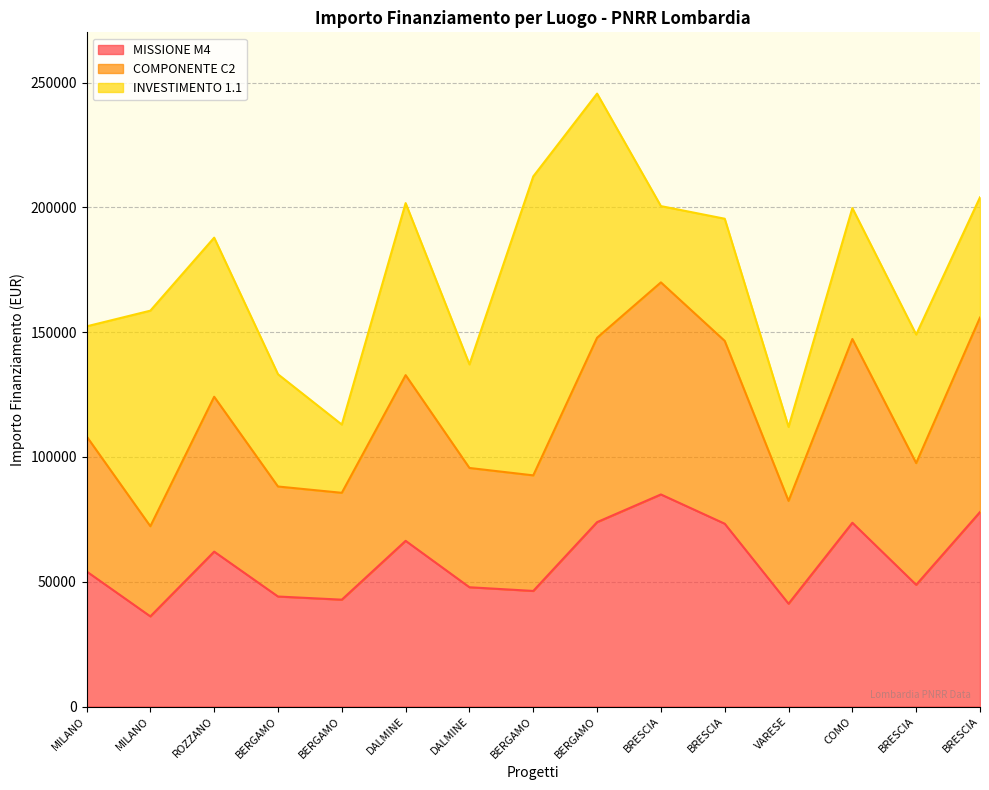

What is the lowest value of the COMPONENTE C2 series?

72247.5